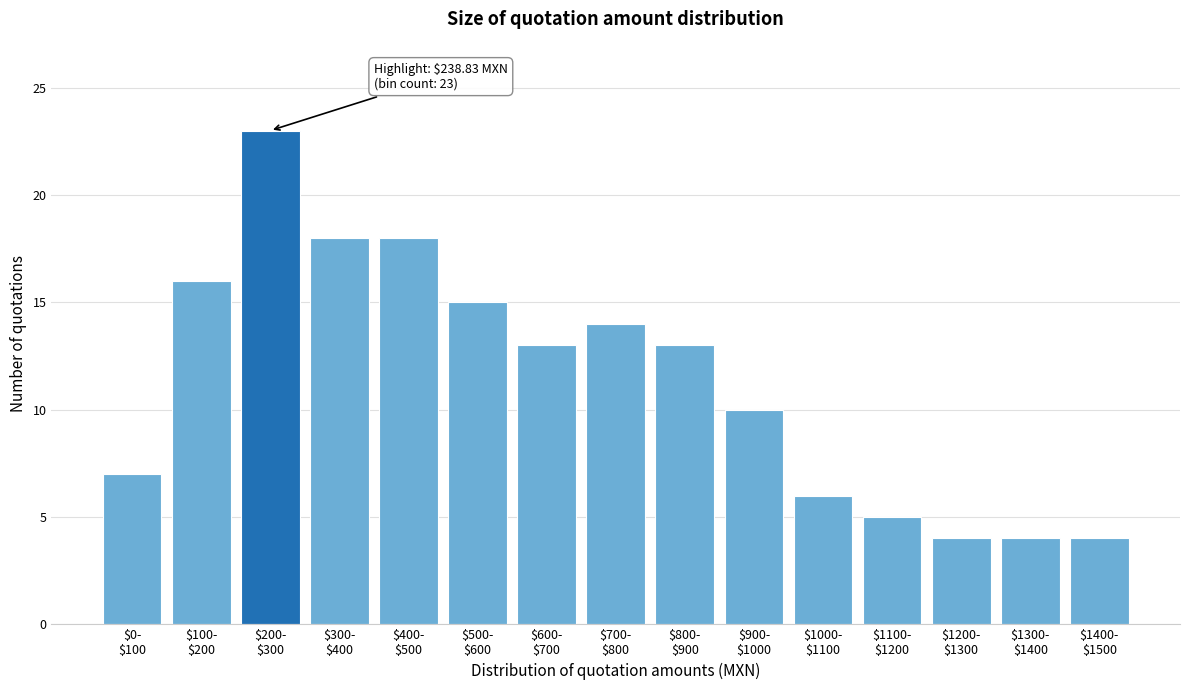

Reading left to right, extract all data points from this chart.

7	16	23	18	18	15	13	14	13	10	6	5	4	4	4